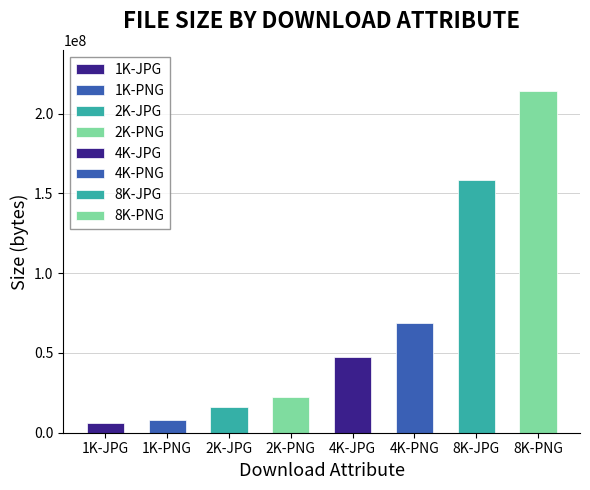

True or false: the data shows 68675585 at 4K-PNG.

True